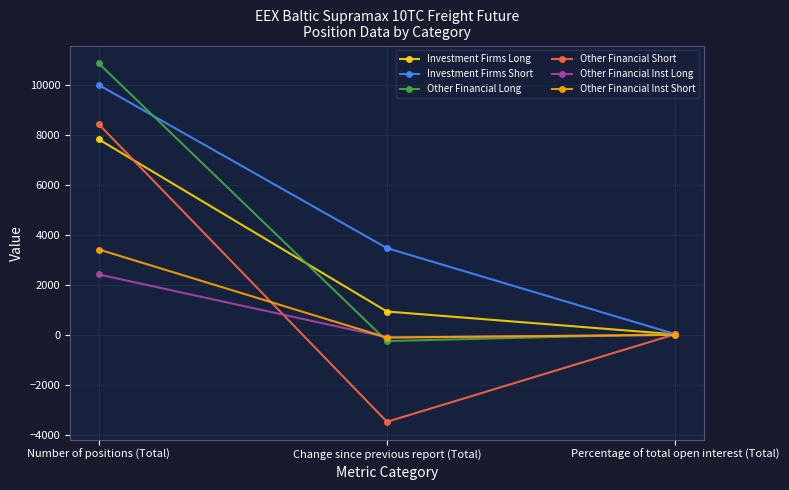

Where does the Other Financial Inst Long series first go above 11?

Number of positions (Total)